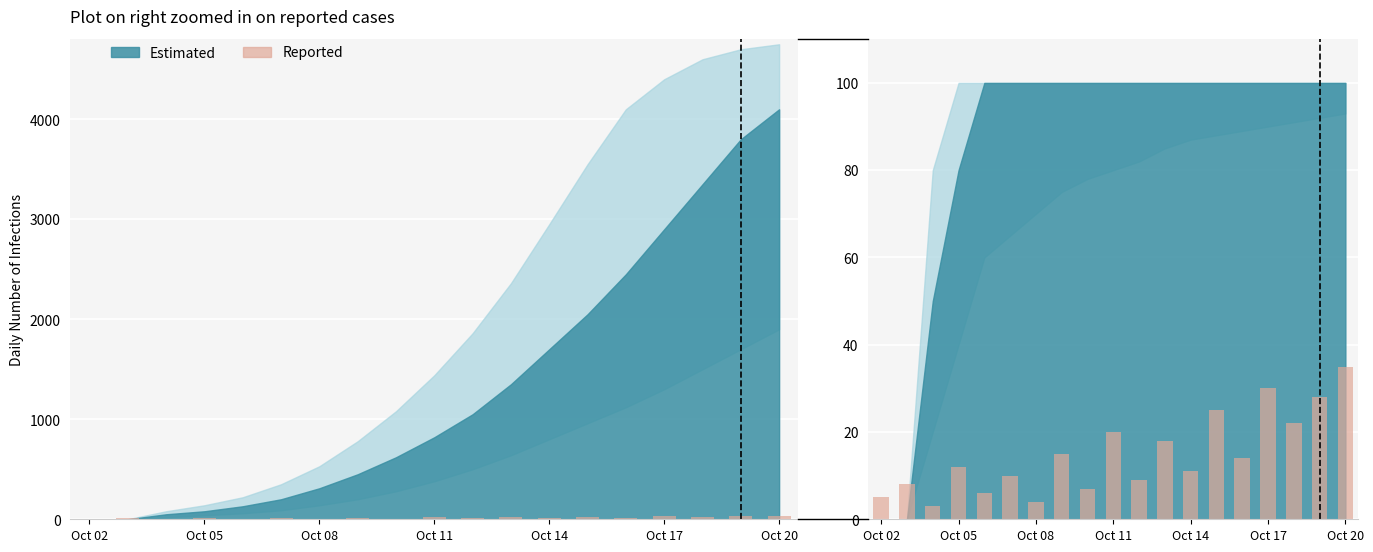

Count the number of categories in the chart.

19